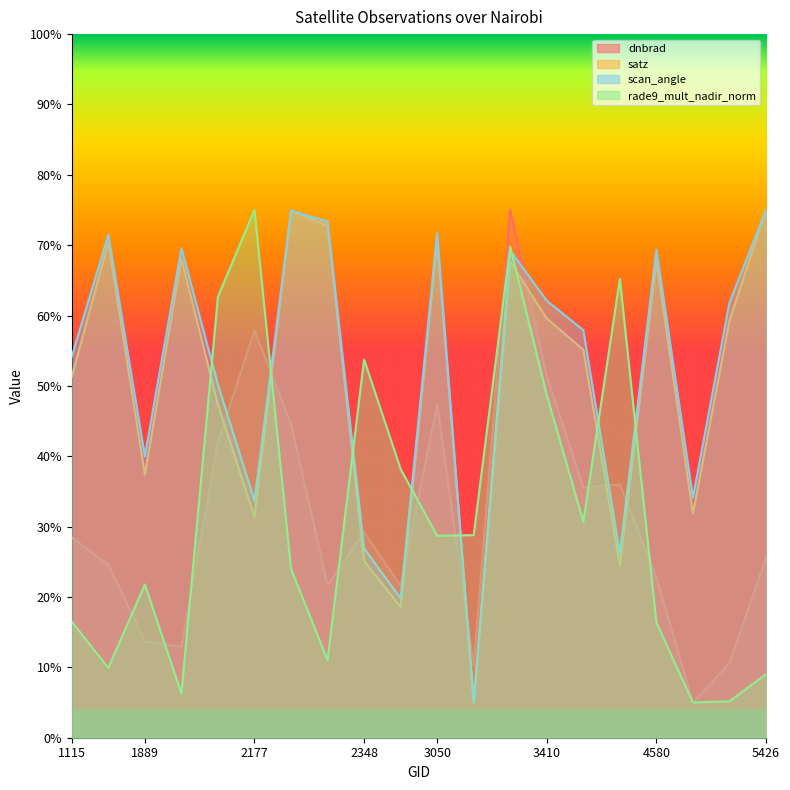

How many interior local valleys does the dnbrad series have?

6